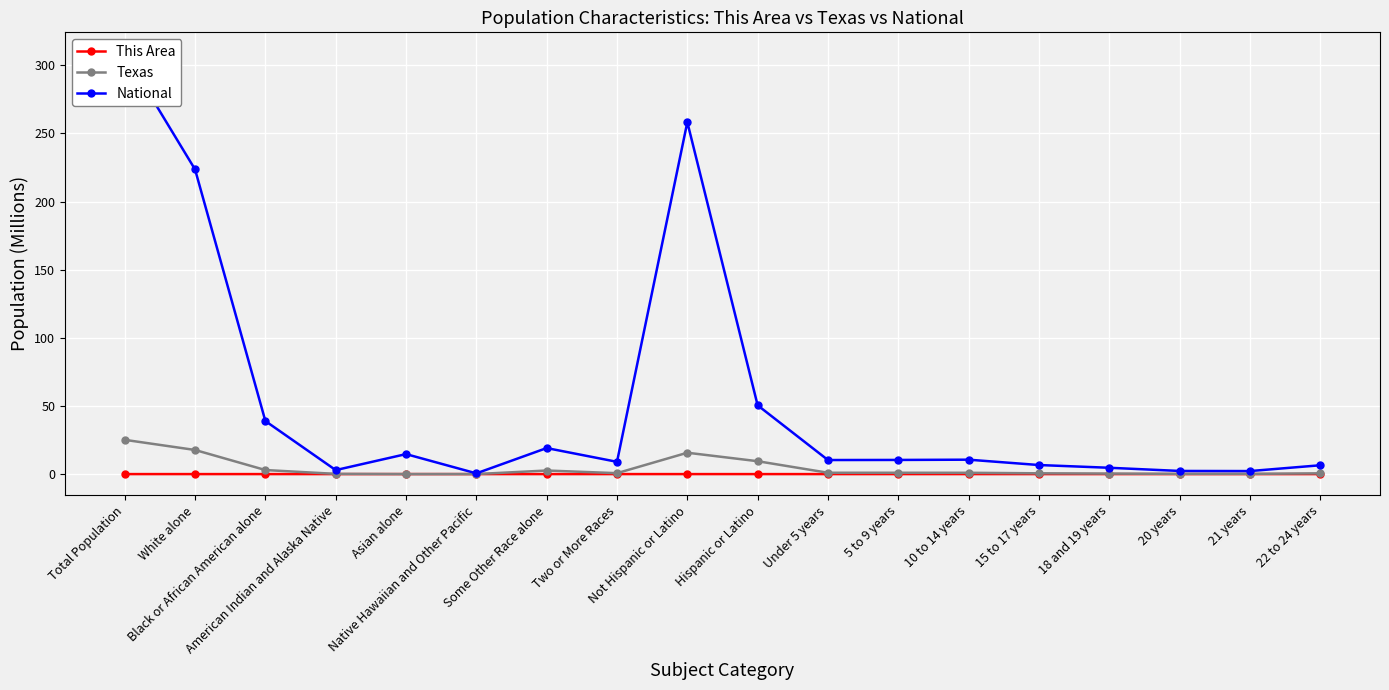

Reading right to left, transcribe all the data shown in this chart.

This Area: 0.0	0.0	0.0	0.0	0.0	0.0	0.0	0.0	0.0	0.0	0.0	0.0	0.0	0.0	0.0	0.0	0.0	0.0
Texas: 0.6	0.2	0.2	0.4	0.6	1.0	1.0	1.0	9.5	15.7	0.7	2.6	0.0	0.0	0.2	3.0	17.7	25.1
National: 6.5	2.2	2.3	4.6	6.7	10.6	10.4	10.3	50.5	258.3	9.0	19.1	0.5	14.7	2.9	38.9	223.6	308.7